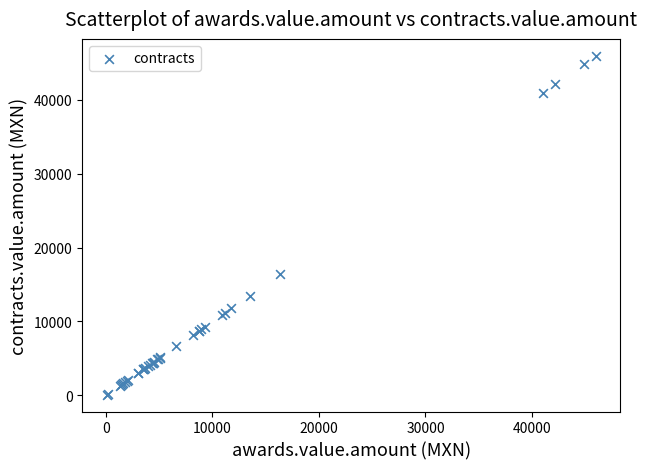

What Y value in the scatter plot is closest to 23024?

16352